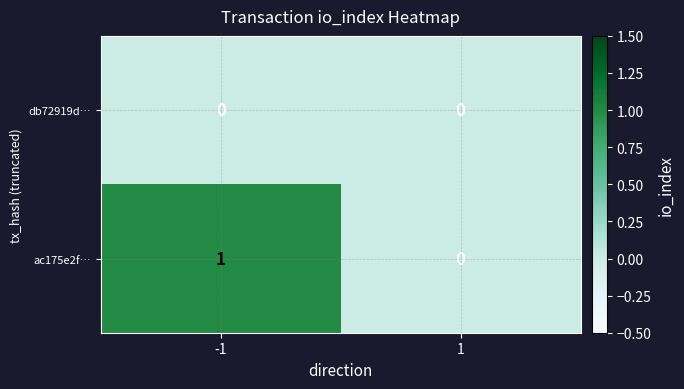

True or false: ac175e2f… has a value of 0 at 1.

True